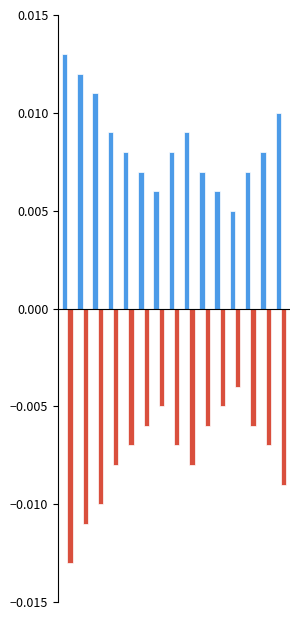

How many bars are there in total?

30